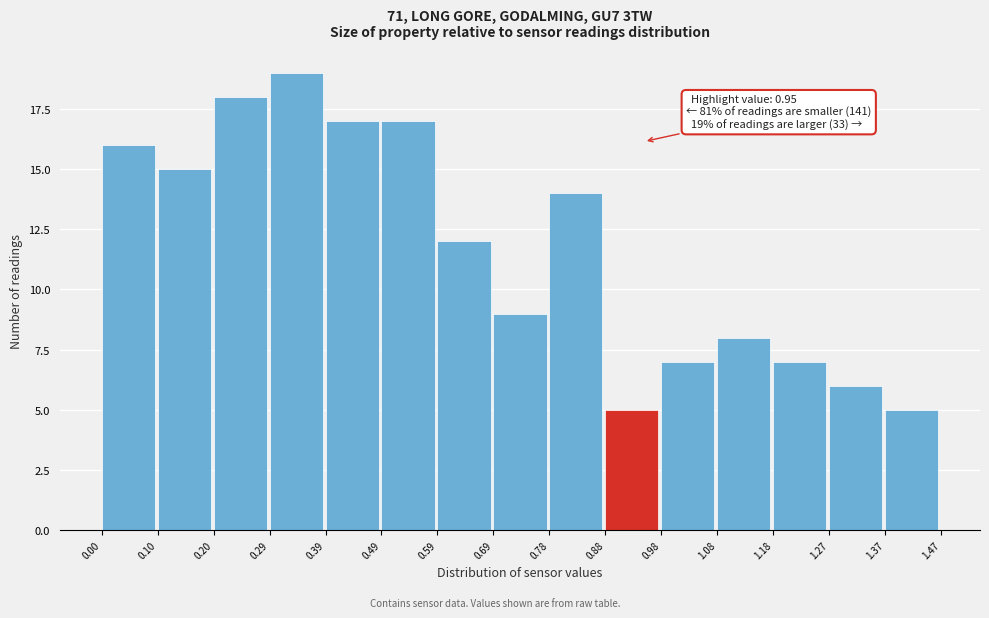

Which range on the x-axis has the tallest bar?

0.29 to 0.39